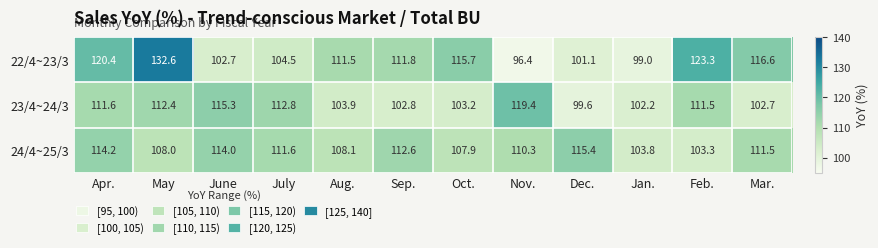

Which series has the largest range (max minus min)?

22/4~23/3